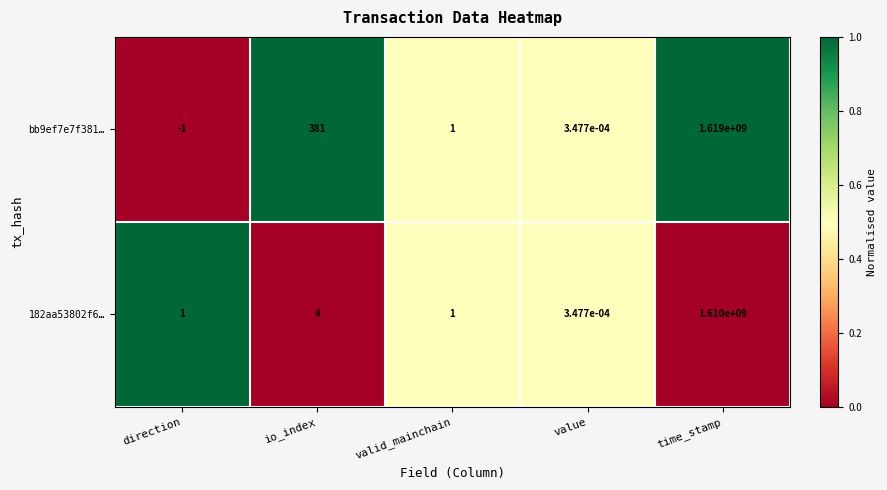

Is the value of bb9ef7e7f381… at value greater than the value of 182aa53802f6… at time_stamp?

No